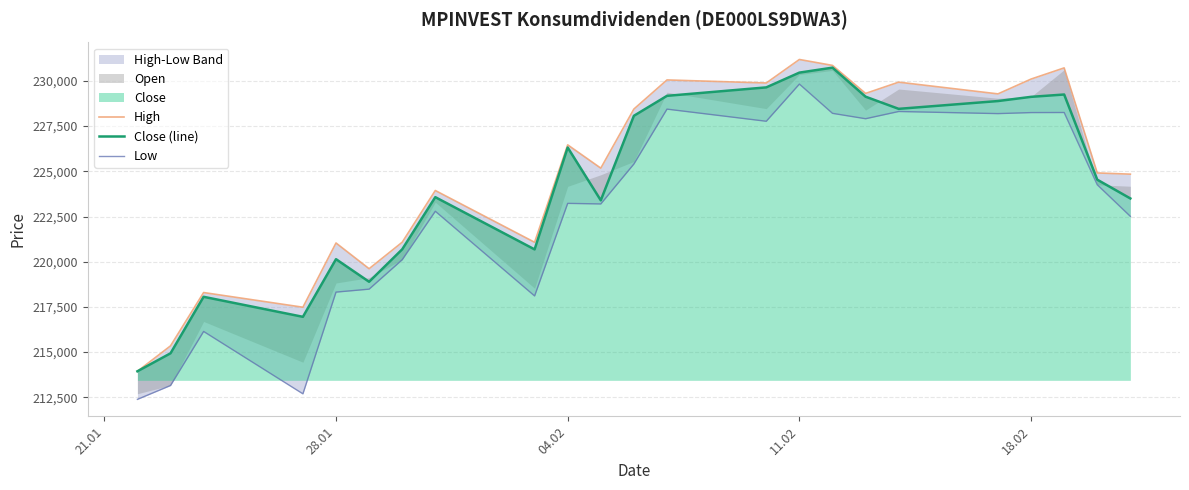

Does the chart have visible grid lines?

Yes